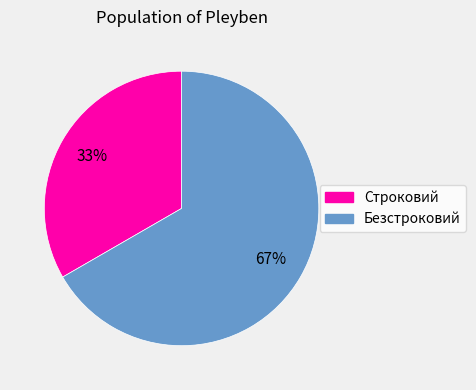

Is it true that Строковий is 44% of the pie?

False